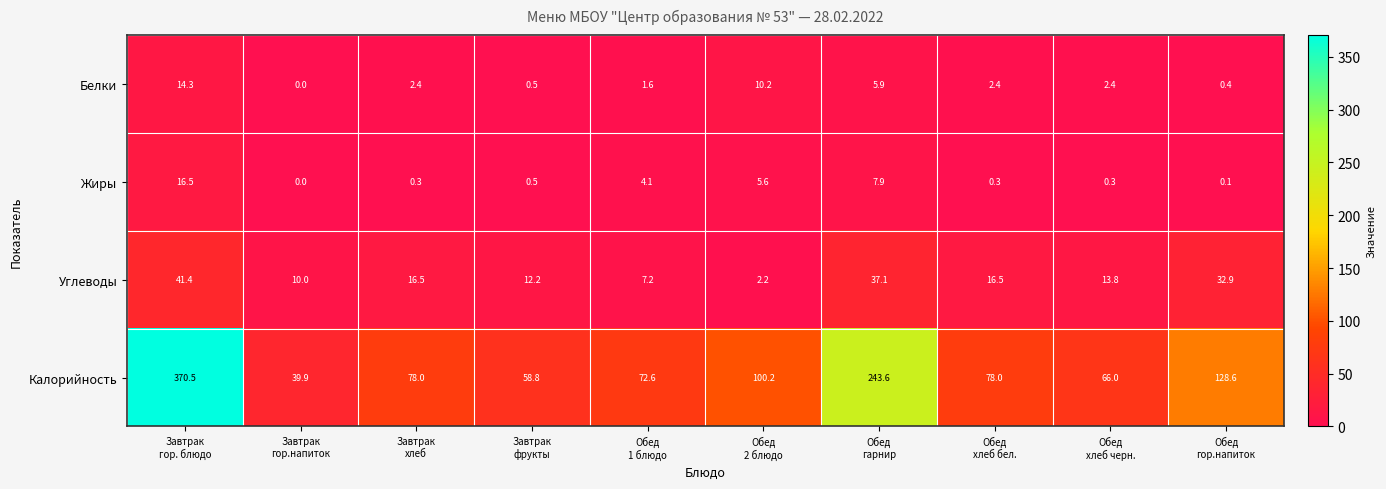

What is the maximum value for Углеводы?

41.4